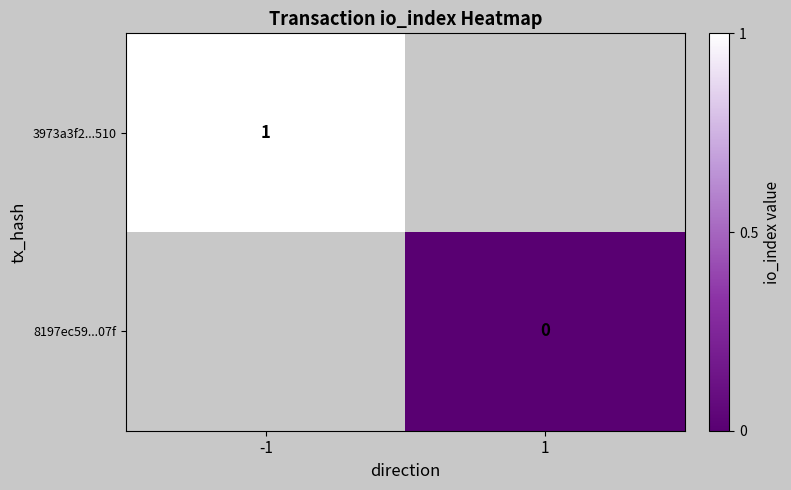

What is the spread (max minus min) of values at -1?

1